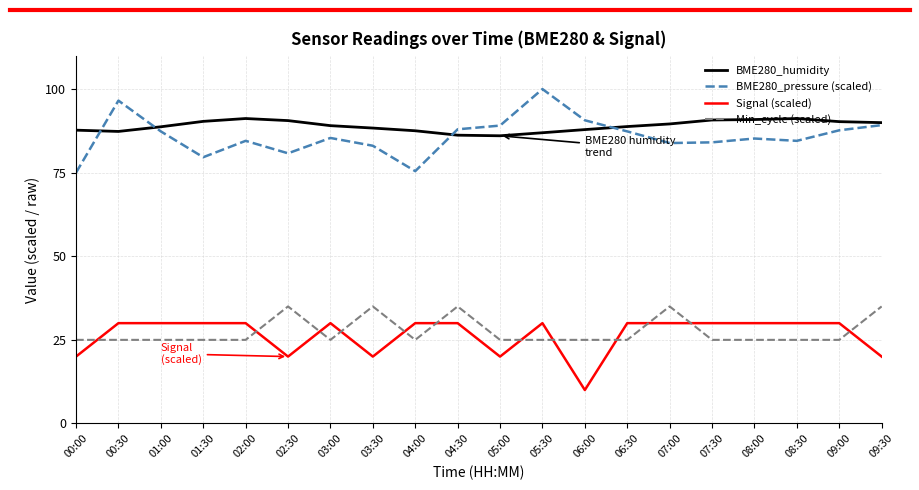

What is the difference between the BME280_humidity values at 04:30 and 00:00?

1.5